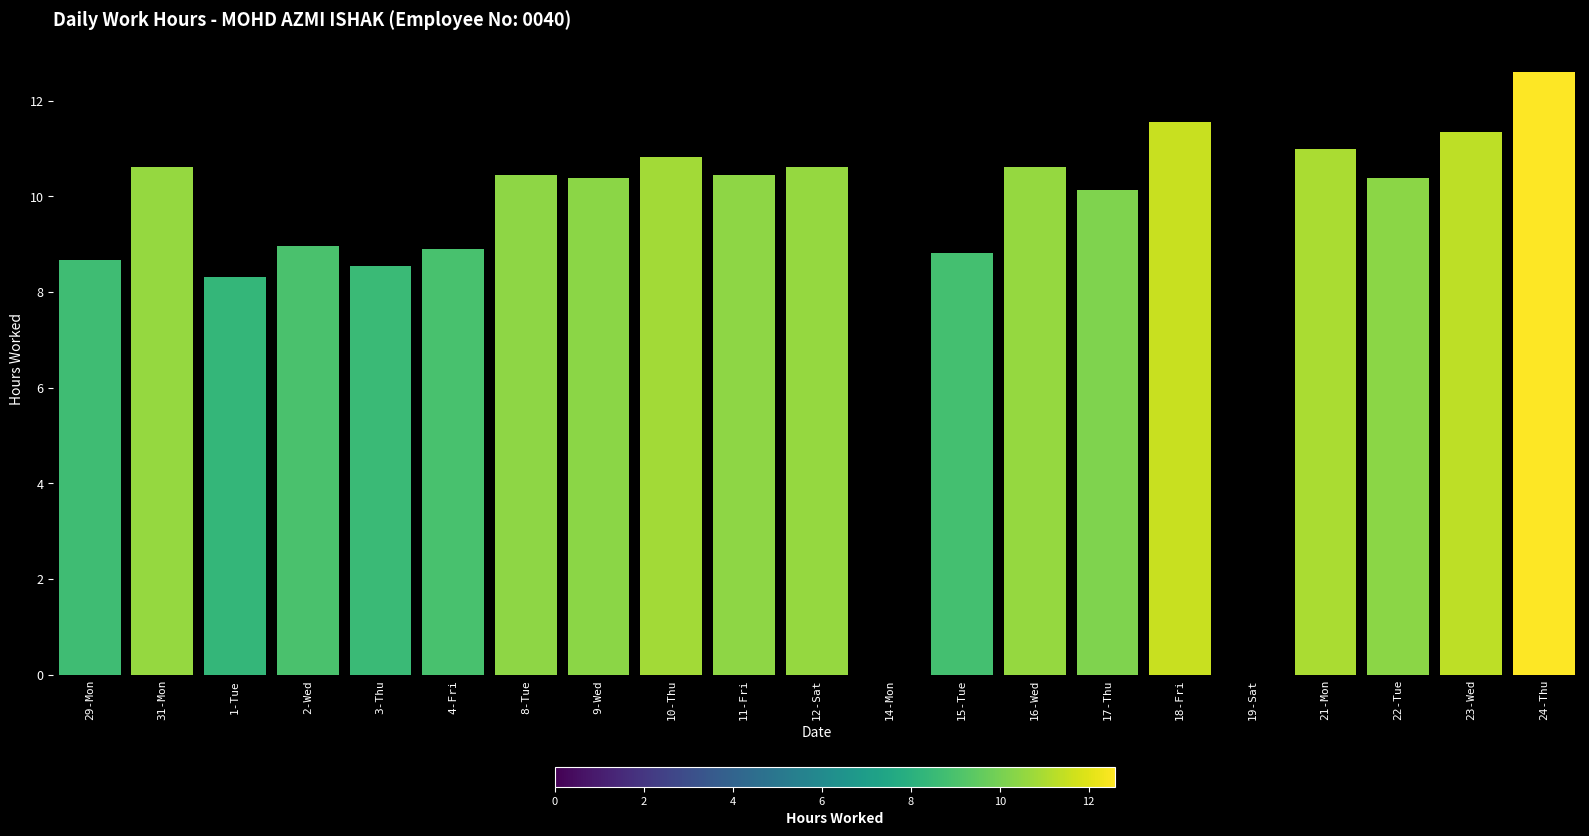

What is the sum of all values?

193.1